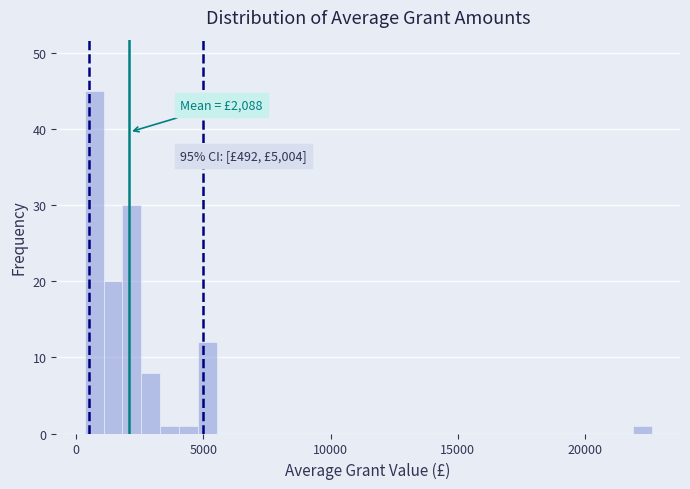

Read against the x-axis, roughly where is the centre of the tallest bar?

500